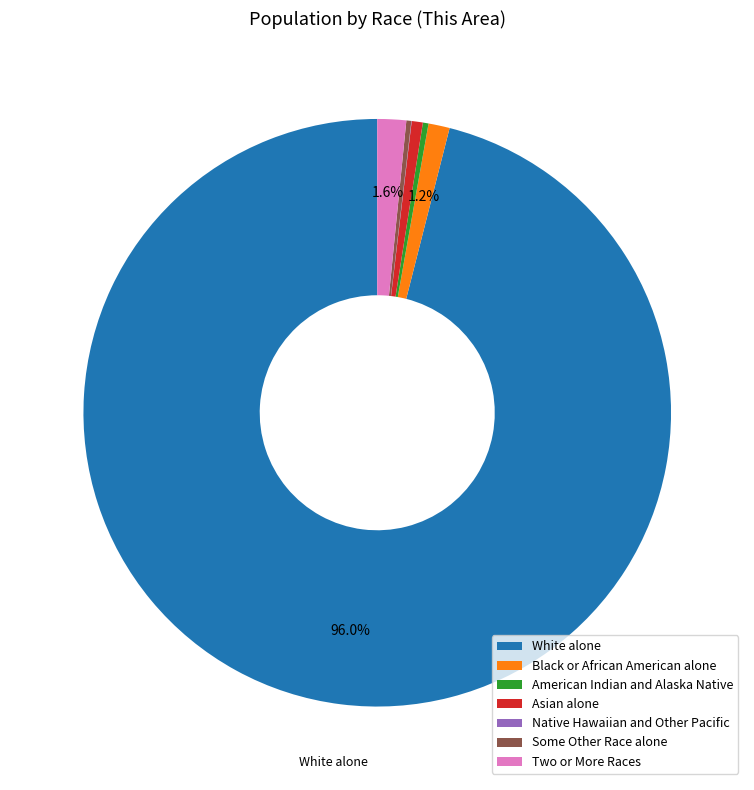

Do Asian alone and White alone together represent more than half of the pie?

Yes